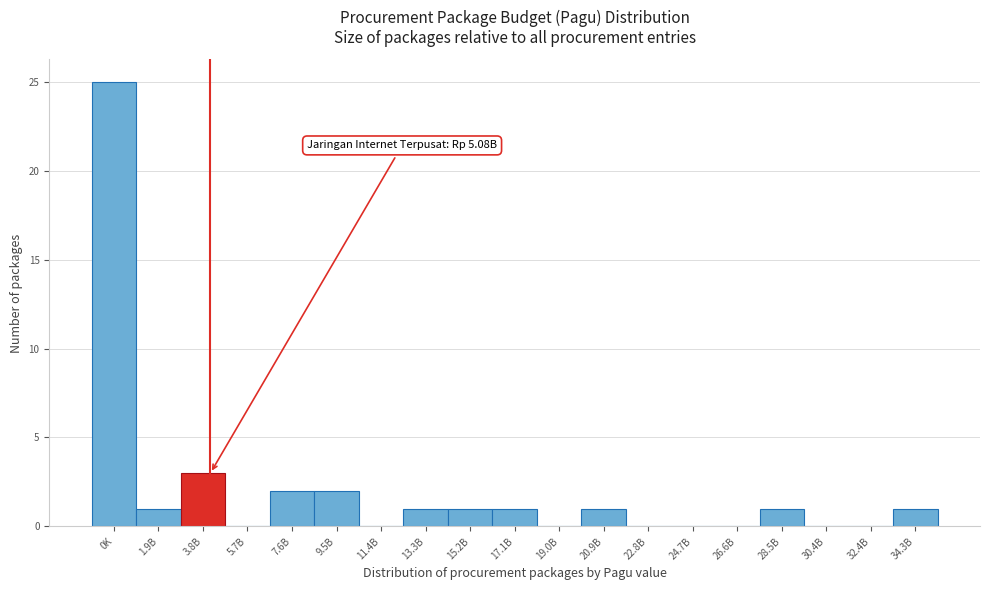

Reading right to left, extract all data points from this chart.

34.3B=1	32.4B=0	30.4B=0	28.5B=1	26.6B=0	24.7B=0	22.8B=0	20.9B=1	19.0B=0	17.1B=1	15.2B=1	13.3B=1	11.4B=0	9.5B=2	7.6B=2	5.7B=0	3.8B=3	1.9B=1	0K=25